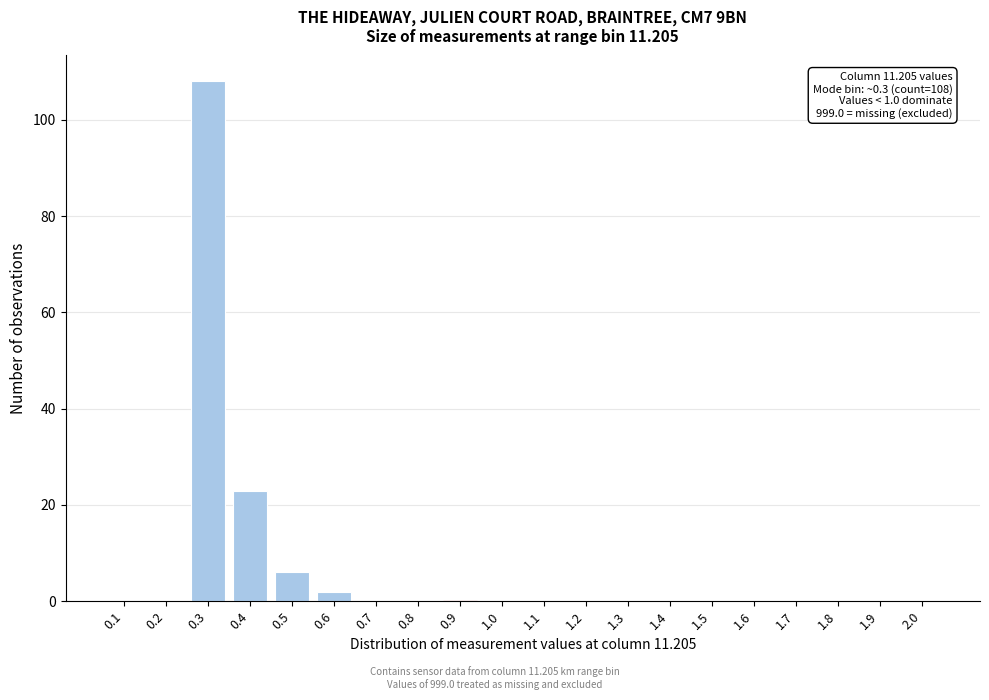

Reading left to right, what are all the values shown in this chart?

0.1=0	0.2=0	0.3=108	0.4=23	0.5=6	0.6=2	0.7=0	0.8=0	0.9=0	1.0=0	1.1=0	1.2=0	1.3=0	1.4=0	1.5=0	1.6=0	1.7=0	1.8=0	1.9=0	2.0=0